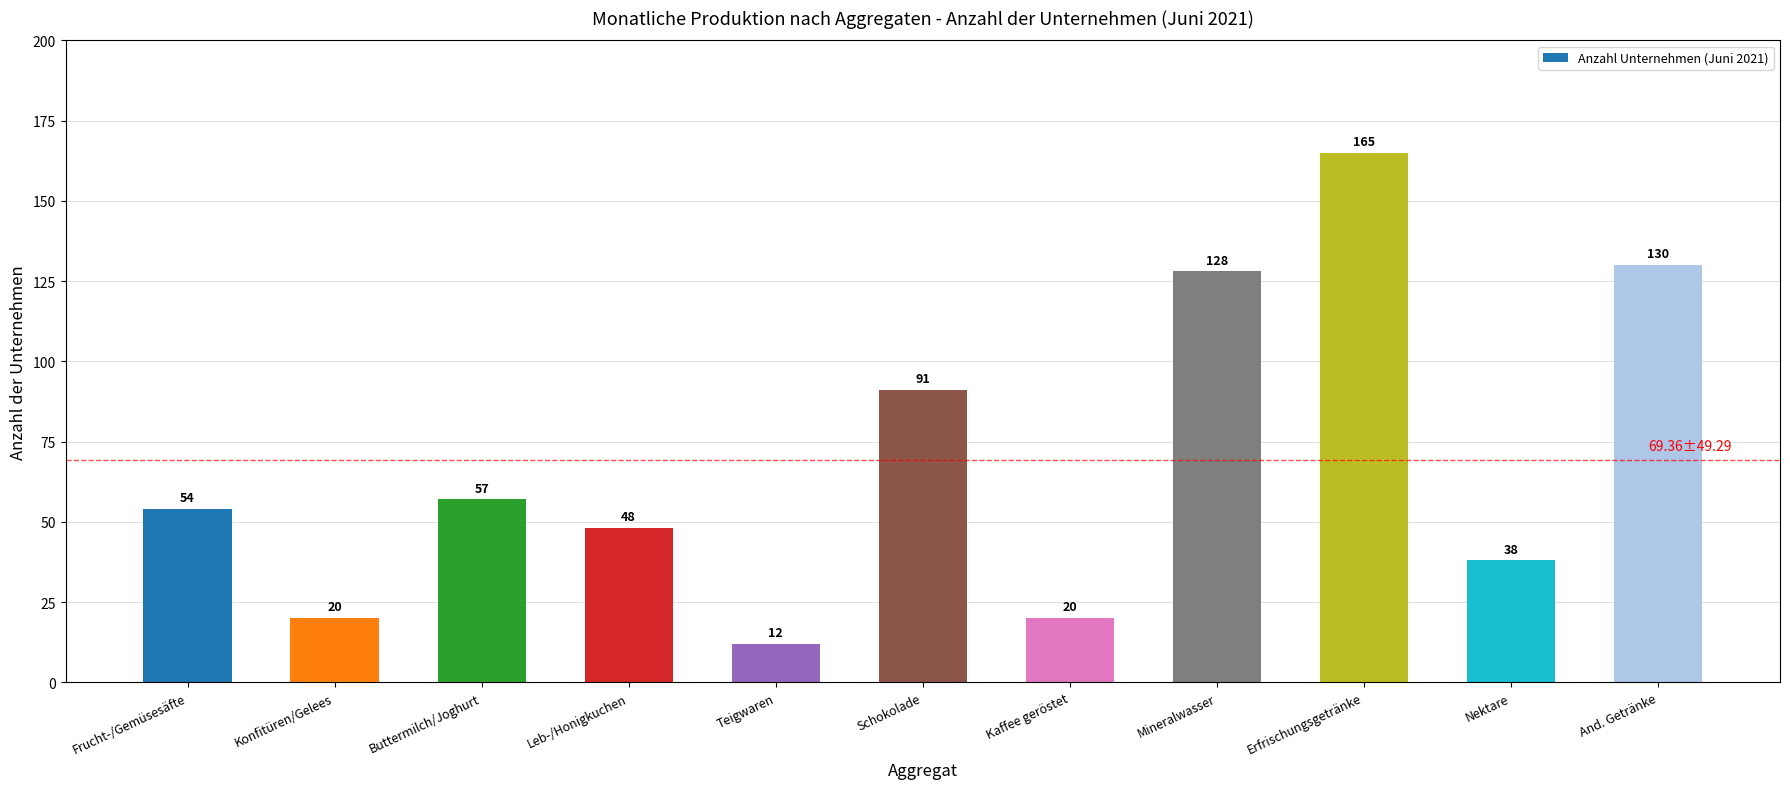

At which category does the chart reach its minimum across all series?

Teigwaren